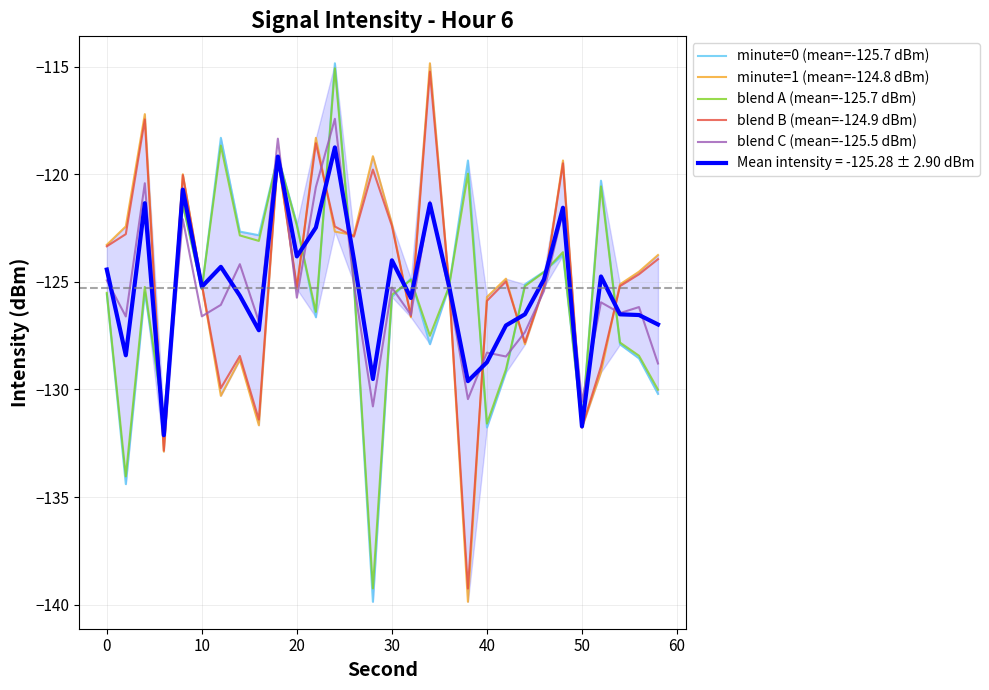

The Mean intensity = -125.28 ± 2.90 dBm series shows -124.4 at 0. True or false?

True